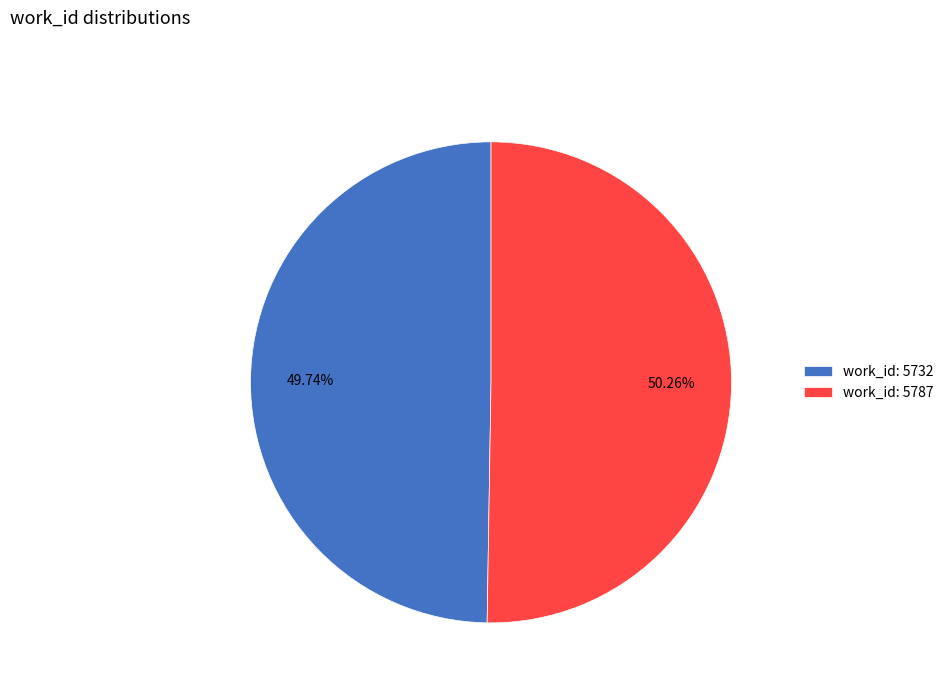

What is the ratio of the value at work_id: 5732 to the value at work_id: 5787?

1.0